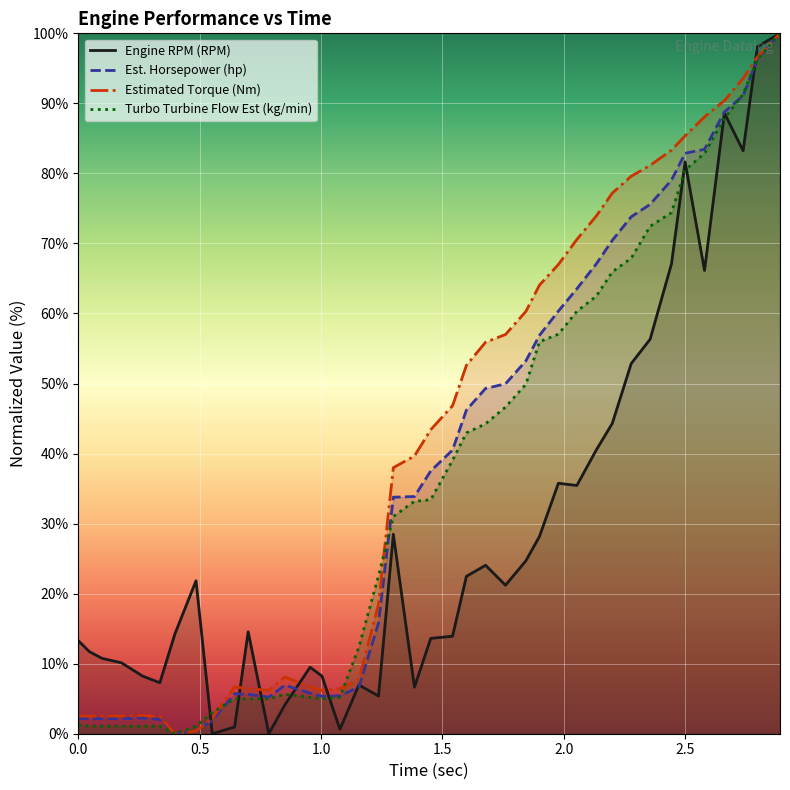

What are all the series names shown in the legend?

Engine RPM (RPM), Est. Horsepower (hp), Estimated Torque (Nm), Turbo Turbine Flow Est (kg/min)